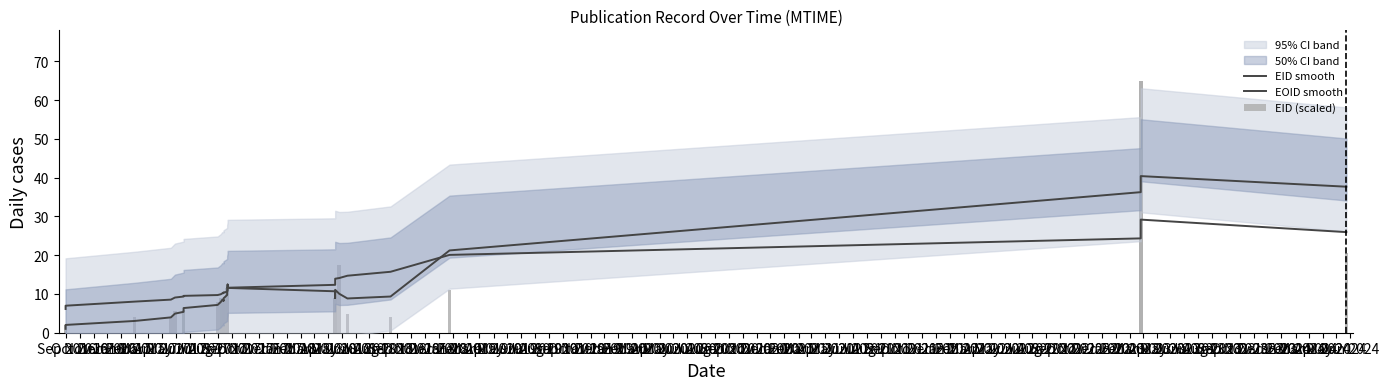

What is the sum of all EID smooth values?

348.8